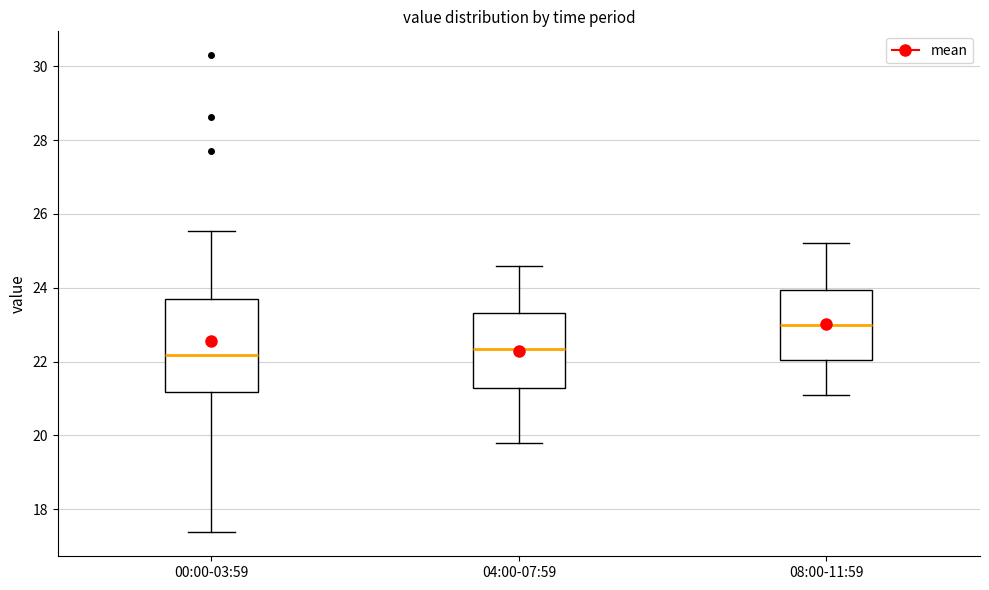

Which box is the tallest, from its lower edge to its upper edge?

00:00-03:59